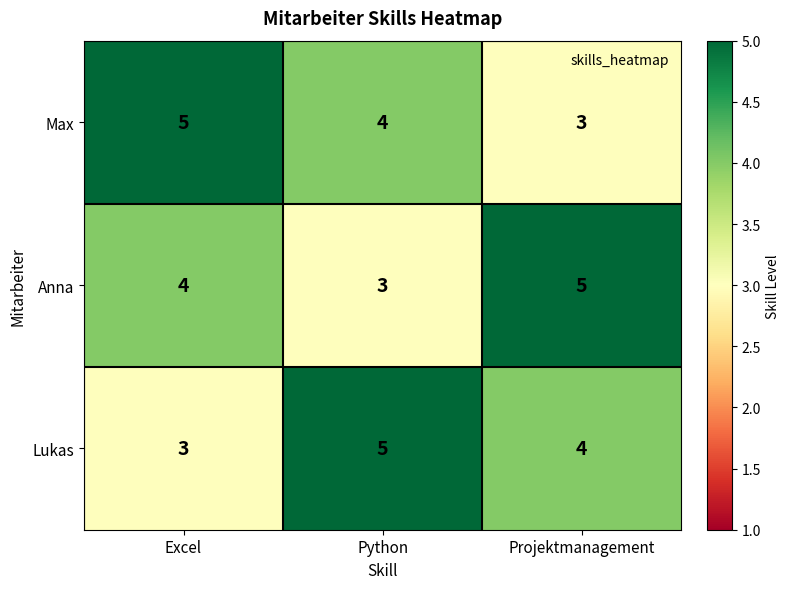

Reading left to right, transcribe all the data shown in this chart.

Max: Excel=5	Python=4	Projektmanagement=3
Anna: Excel=4	Python=3	Projektmanagement=5
Lukas: Excel=3	Python=5	Projektmanagement=4